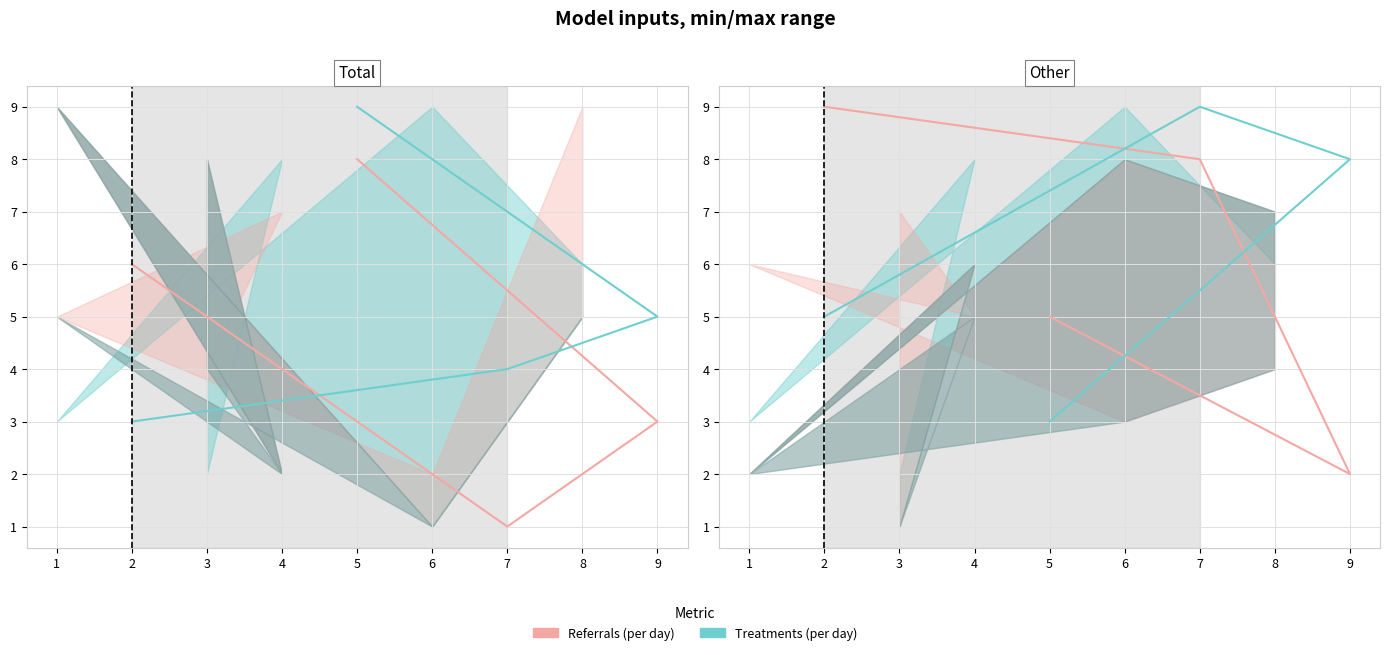

Read the Referrals (per day) value at 9.

2